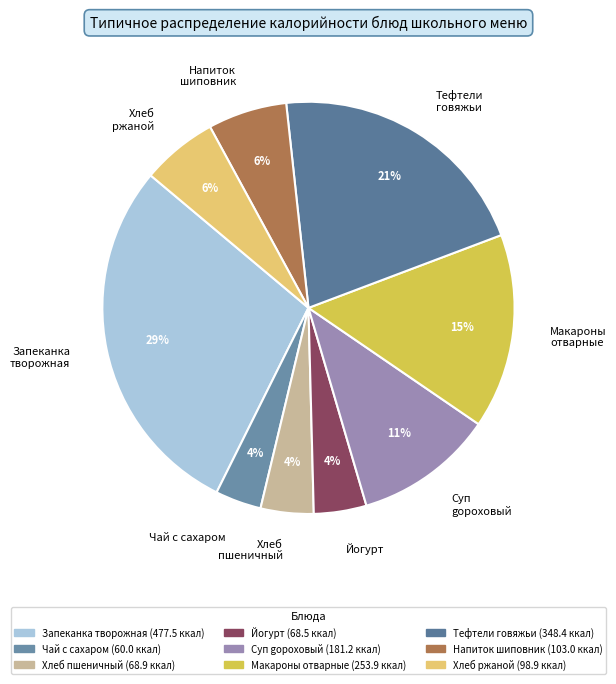

Do Чай с сахаром and Хлеб пшеничный together represent more than half of the pie?

No